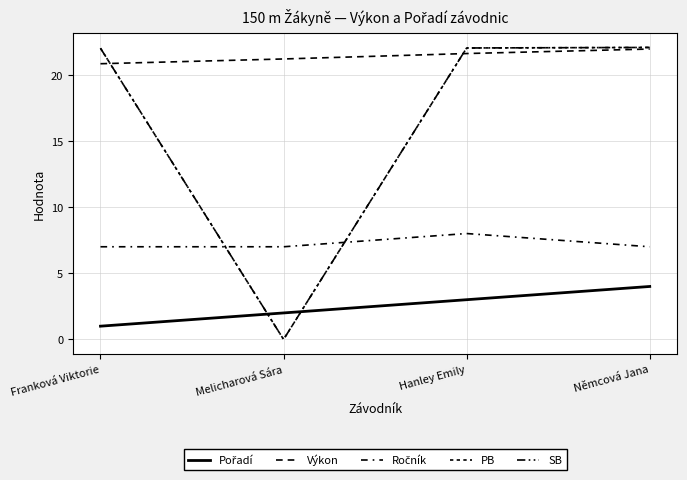

True or false: Ročník and Výkon cross at least once.

False